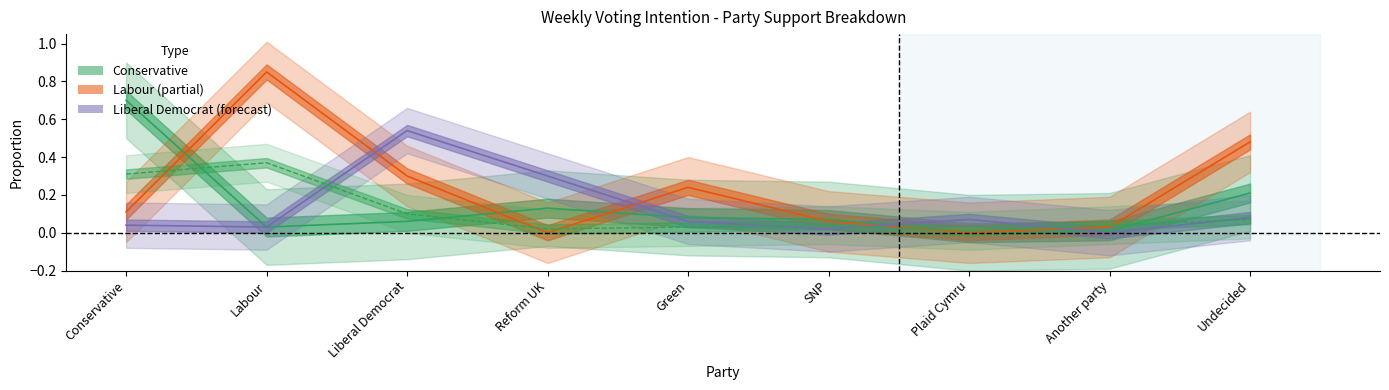

Which category has the highest value in the Conservative series?

Conservative